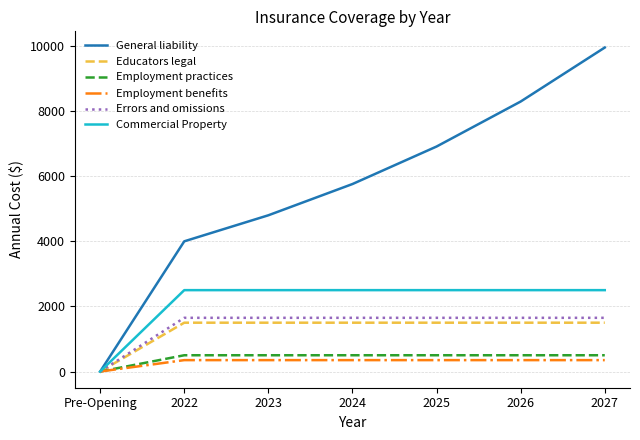

Which series has the widest spread of values?

General liability